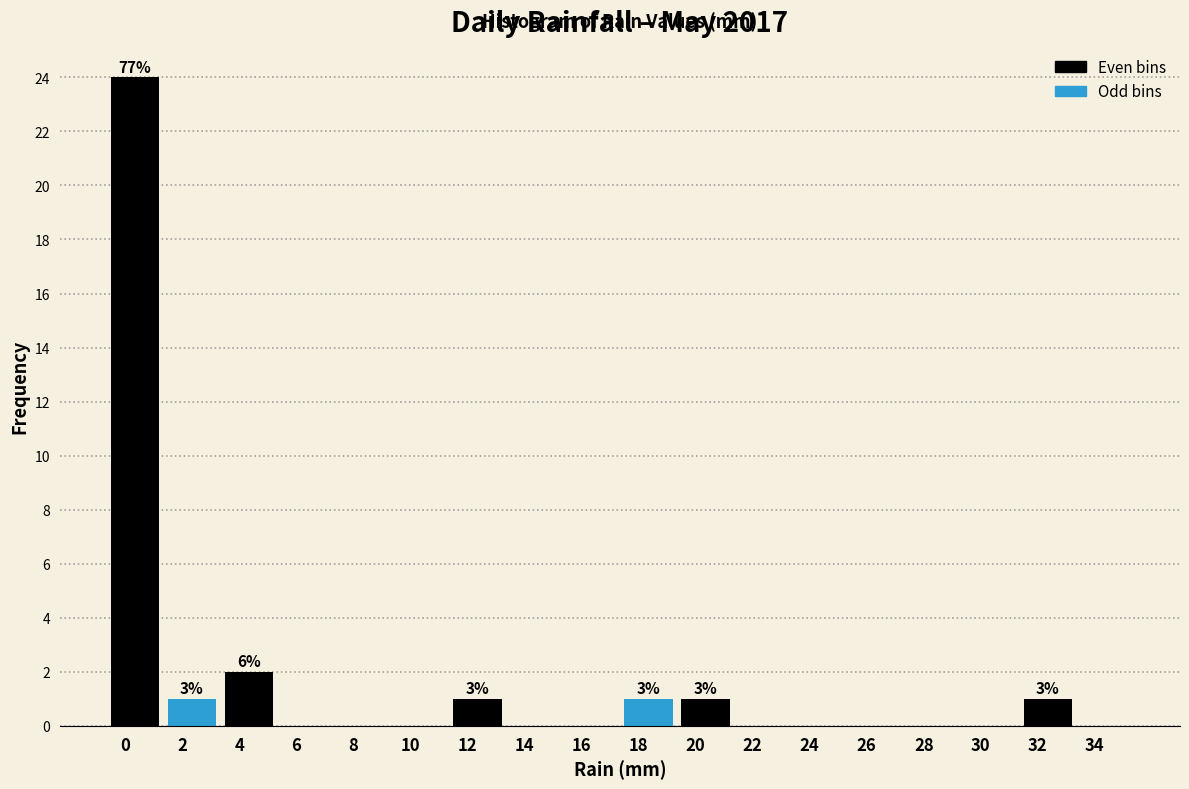

Reading right to left, extract all data points from this chart.

34=0	32=1	30=0	28=0	26=0	24=0	22=0	20=1	18=1	16=0	14=0	12=1	10=0	8=0	6=0	4=2	2=1	0=24